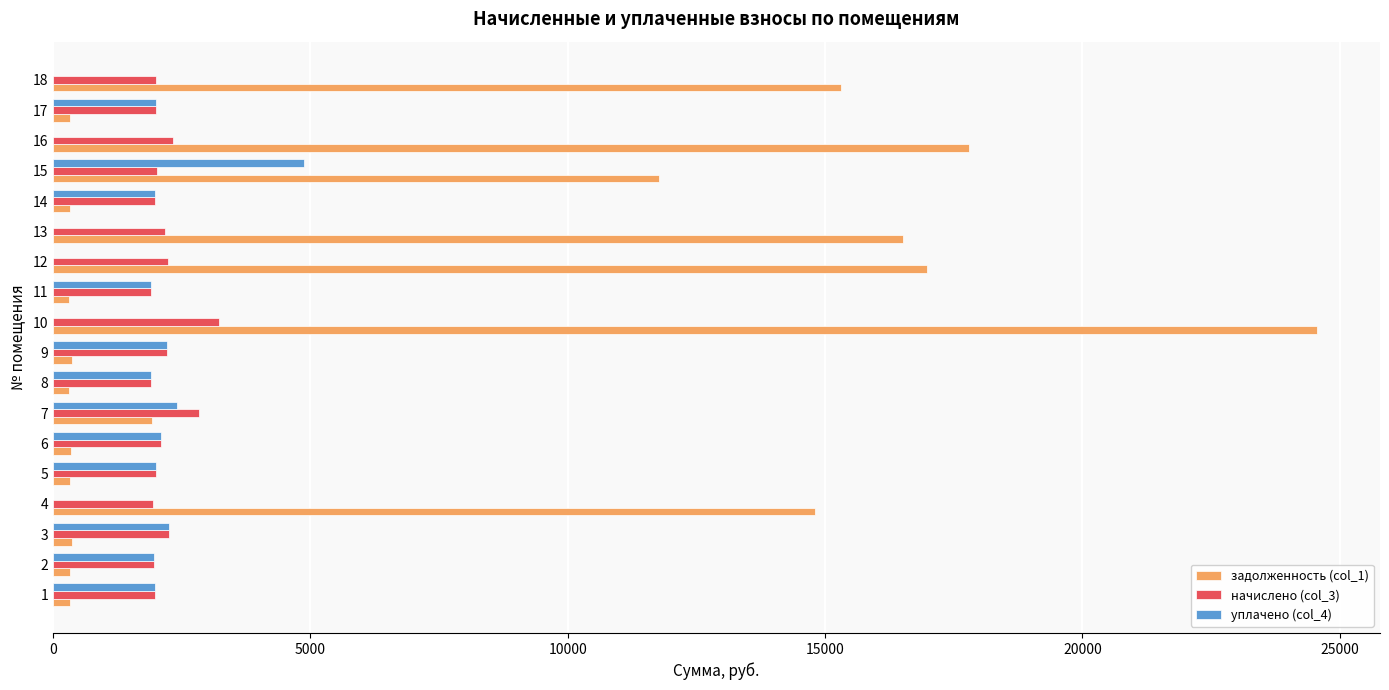

Where is задолженность (col_1) nearest to the value 12434?

15